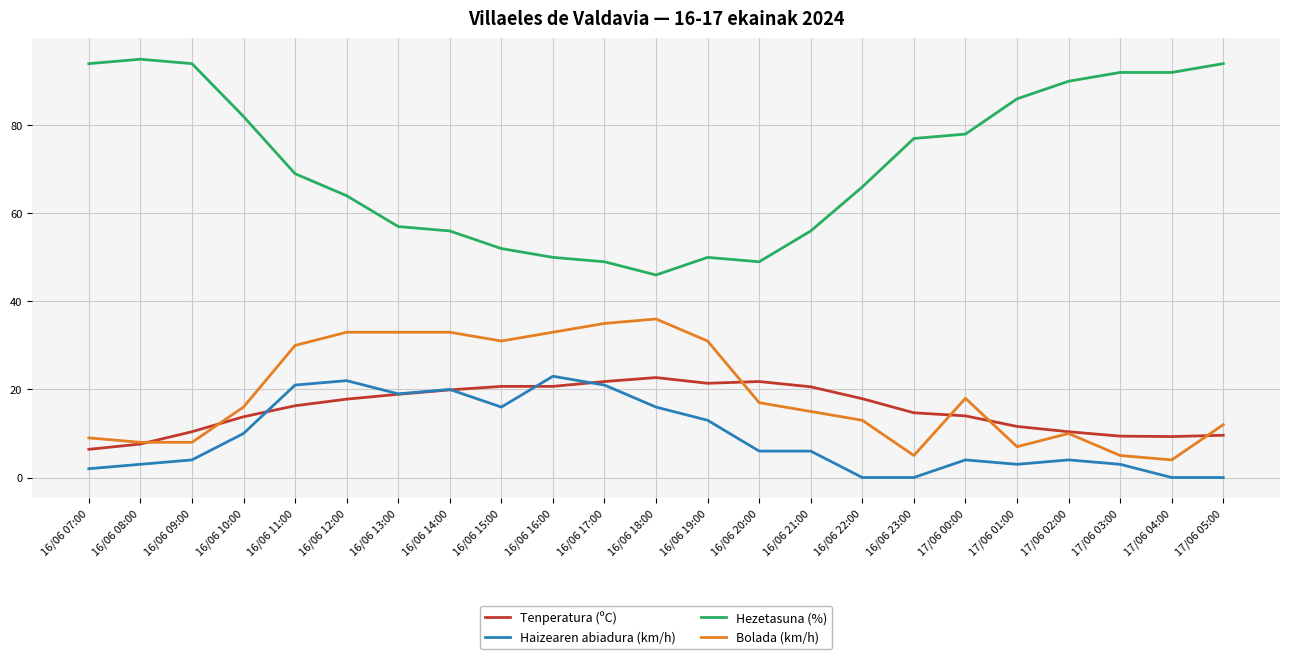

True or false: Haizearen abiadura (km/h) has a value of 21.0 at 16/06 11:00.

True